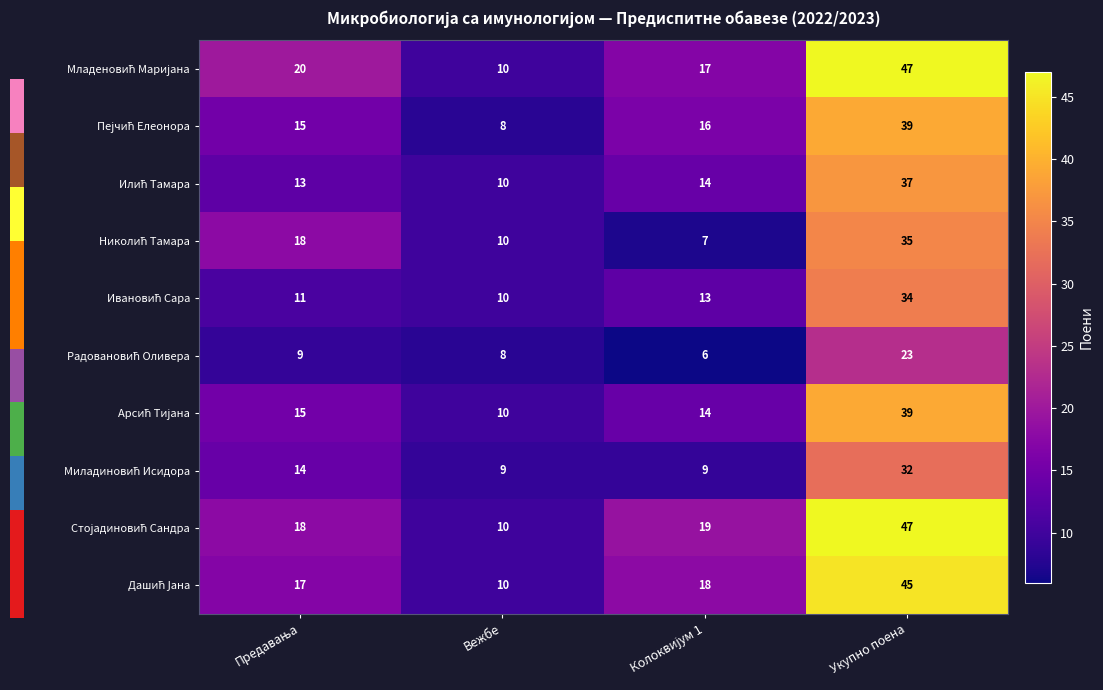

At which category is the sum across all series the highest?

Укупно поена